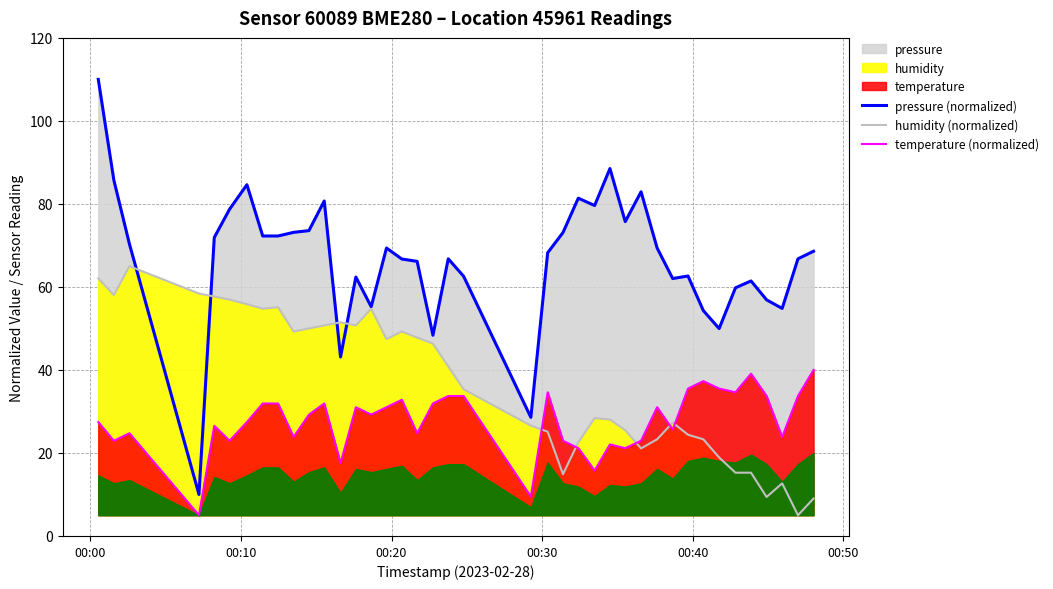

Reading left to right, extract all data points from this chart.

pressure (normalized): 110.0	85.7	70.4	10.0	71.9	78.7	84.6	72.3	72.3	73.2	73.6	80.7	43.1	62.4	55.2	69.4	66.7	66.2	48.4	66.8	62.6	28.6	68.2	73.1	81.4	79.6	88.5	75.7	82.9	69.4	62.0	62.6	54.3	50.0	59.8	61.4	56.9	54.8	66.8	68.6
humidity (normalized): 62.1	58.0	65.0	58.4	57.7	57.0	55.9	54.8	55.1	49.3	50.0	50.7	51.5	50.7	54.8	47.4	49.3	47.8	46.3	40.9	35.4	26.6	25.1	14.9	22.6	28.4	28.0	25.5	21.1	23.3	27.3	24.4	23.3	18.9	15.2	15.2	9.4	12.7	5.0	9.0
temperature (normalized): 27.4	22.9	24.7	5.0	26.5	22.9	27.4	31.9	31.9	23.8	29.2	31.9	17.6	31.0	29.2	31.0	32.8	24.7	31.9	33.7	33.7	9.5	34.6	22.9	21.2	15.8	22.1	21.2	22.9	31.0	25.6	35.5	37.3	35.5	34.6	39.1	33.7	23.8	33.7	40.0